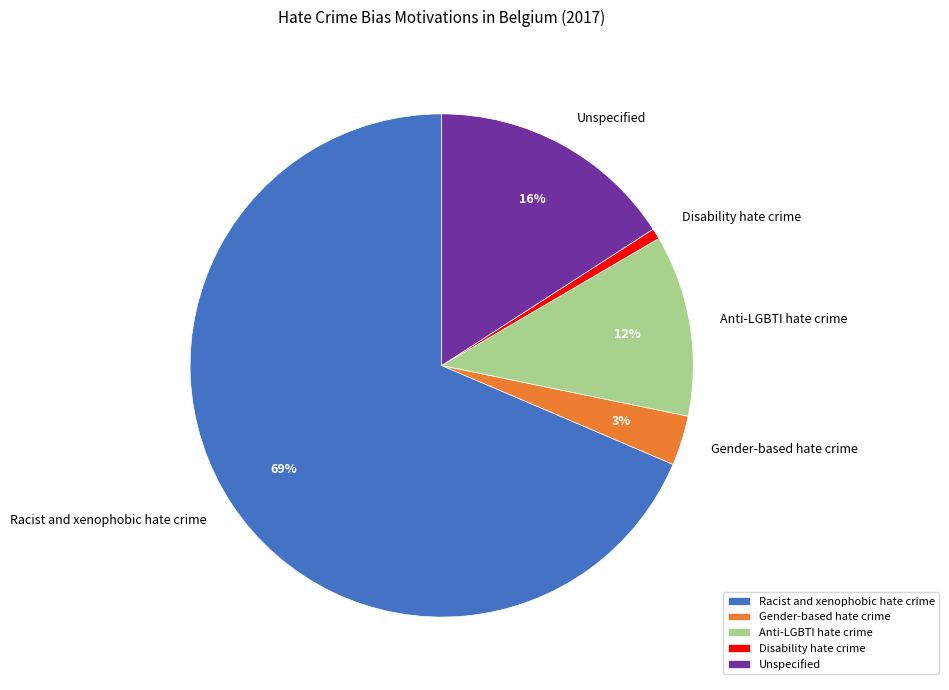

Which category has the biggest portion of the pie?

Racist and xenophobic hate crime